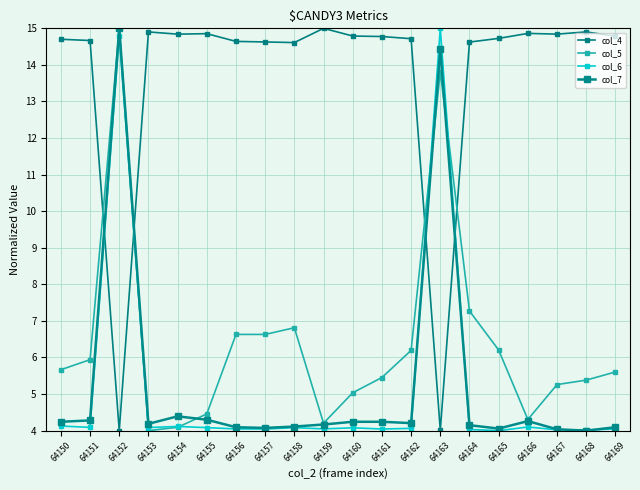

Where does the col_5 series first go above 5?

64150